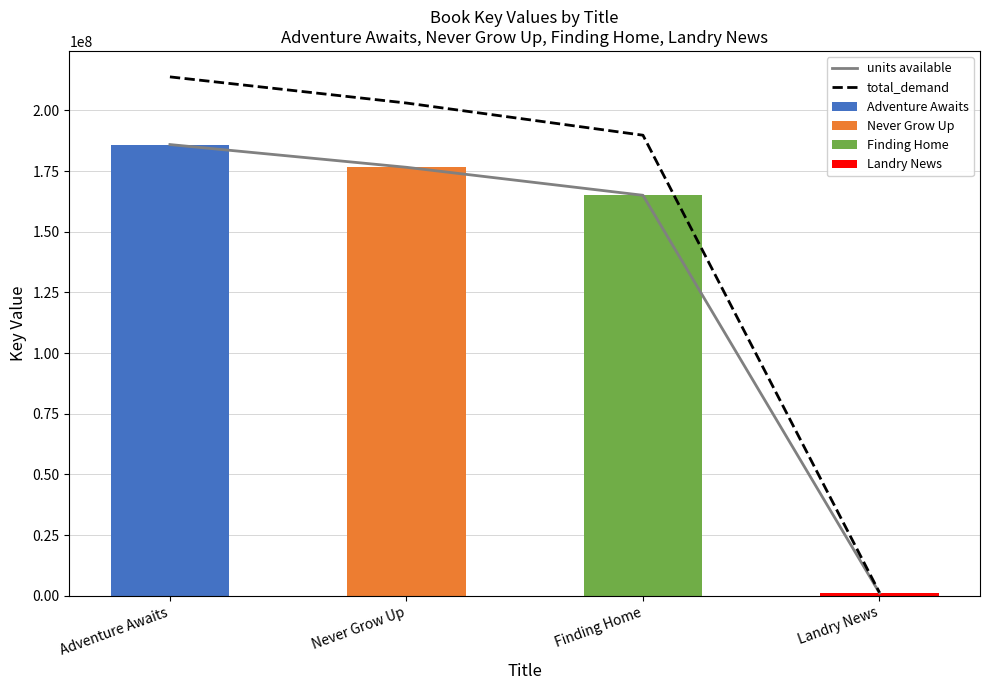

The value of total_demand at Adventure Awaits is 80392088.0. True or false?

False